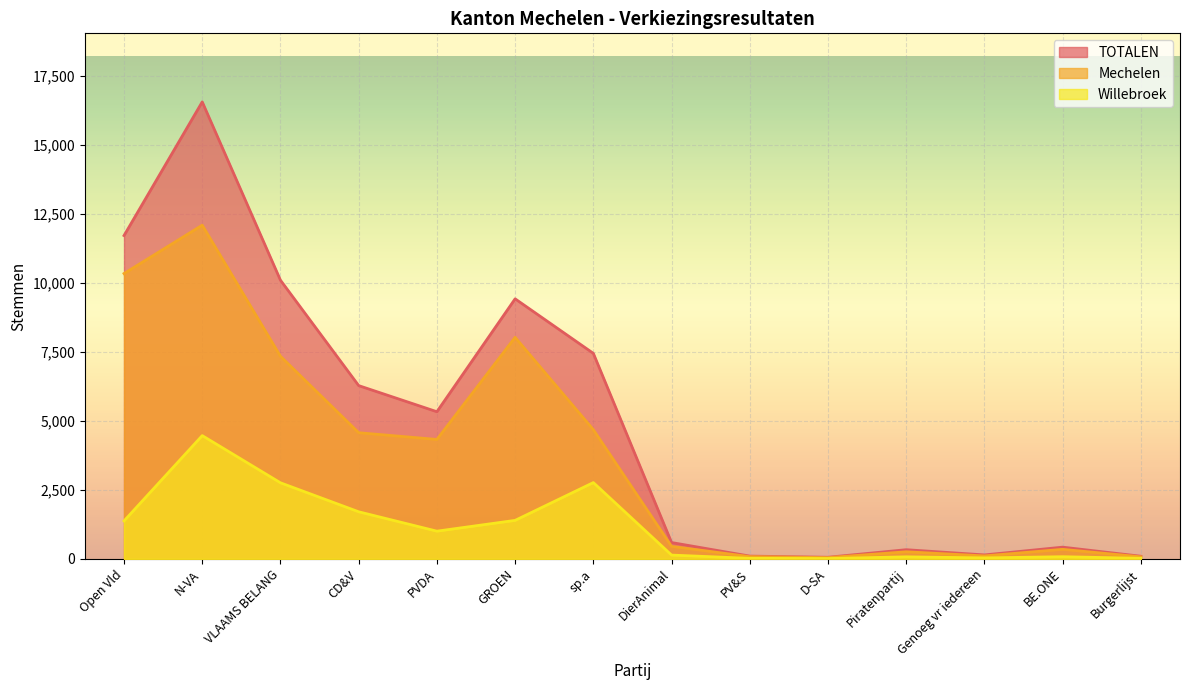

Which label corresponds to the largest value in the chart?

N-VA